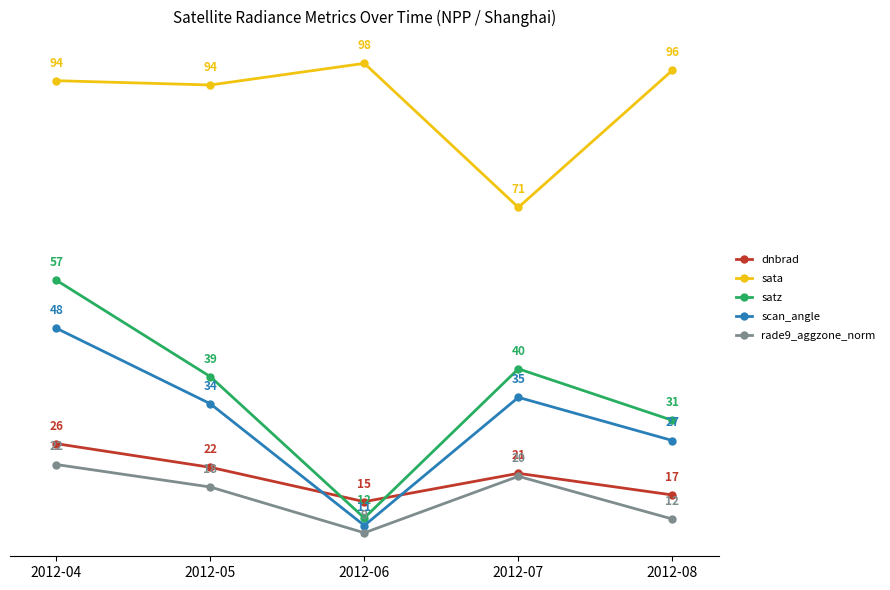

What are all the series names shown in the legend?

dnbrad, sata, satz, scan_angle, rade9_aggzone_norm